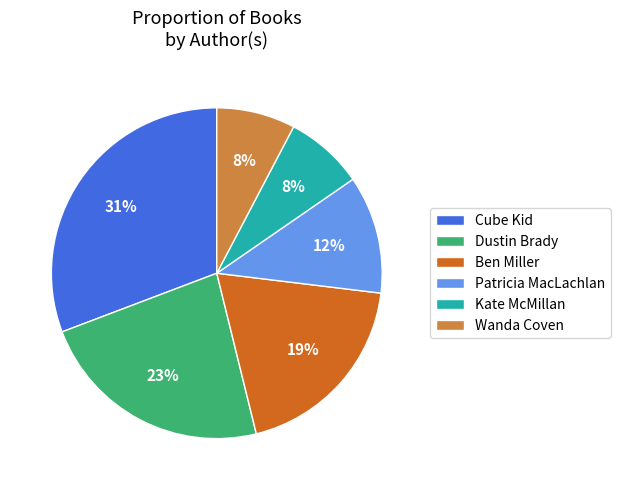

To the nearest percent, what is the combined percentage of Dustin Brady and Patricia MacLachlan?

35%